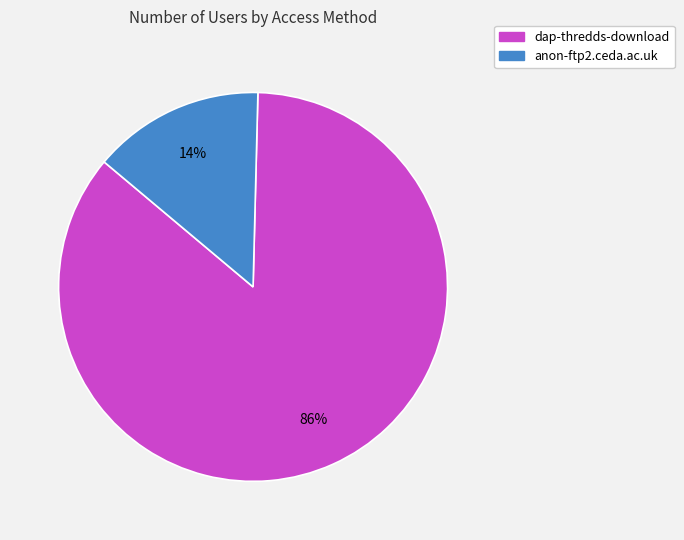

To the nearest percent, what percentage of the pie is anon-ftp2.ceda.ac.uk?

14%